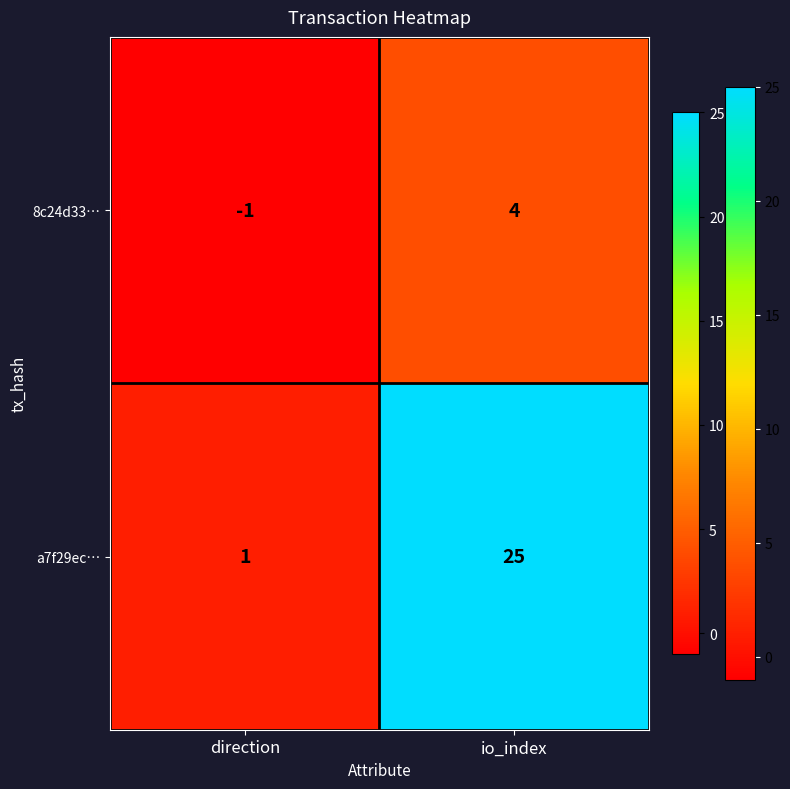

Which series has the largest total across all categories?

a7f29ec…